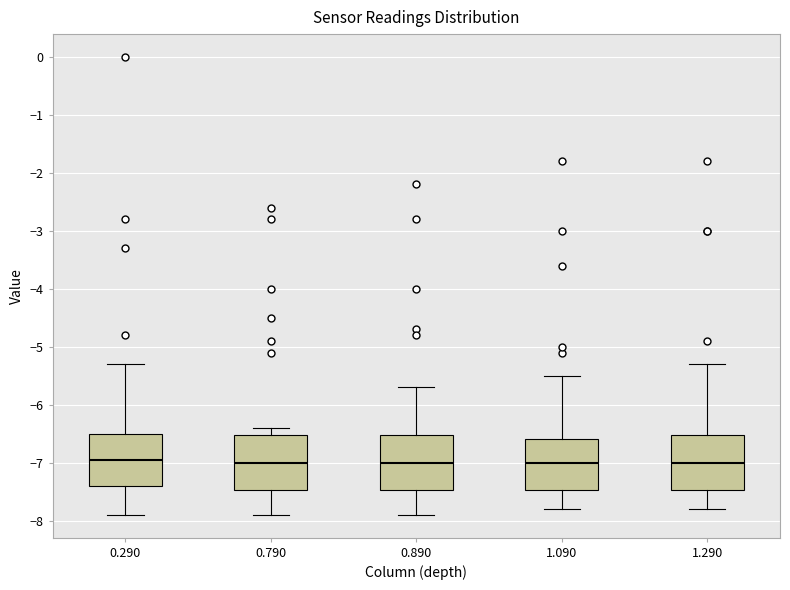

Where is the upper edge of the box at x = 0.290 on the y-axis? The values are not printed on the chart, so give them approximately, as read against the axis.

-6.5